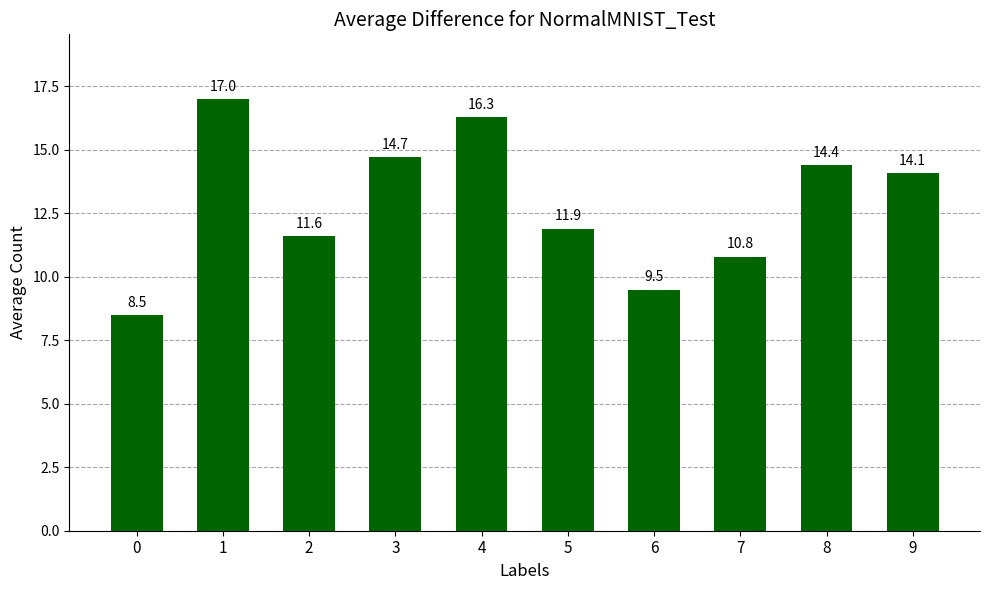

What is the value of the 6th bar from the left?

11.9